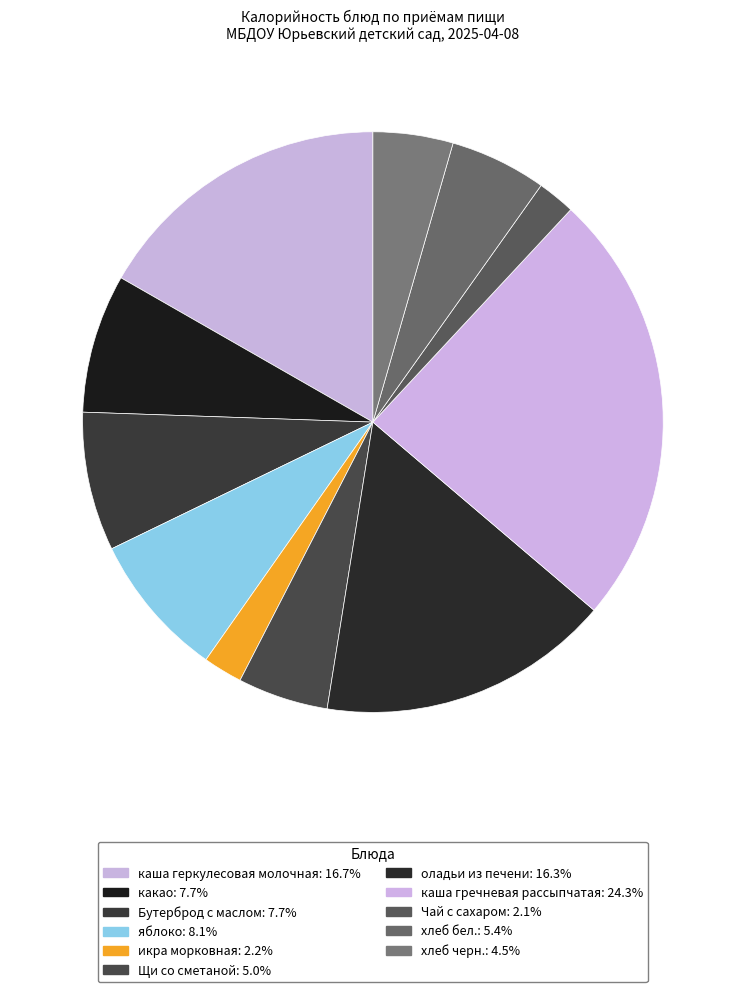

Rank the categories by value from lowest to highest.

Чай с сахаром, икра морковная, хлеб черн., Щи со сметаной, хлеб бел., какао, Бутерброд с маслом, яблоко, оладьи из печени, каша геркулесовая молочная, каша гречневая рассыпчатая